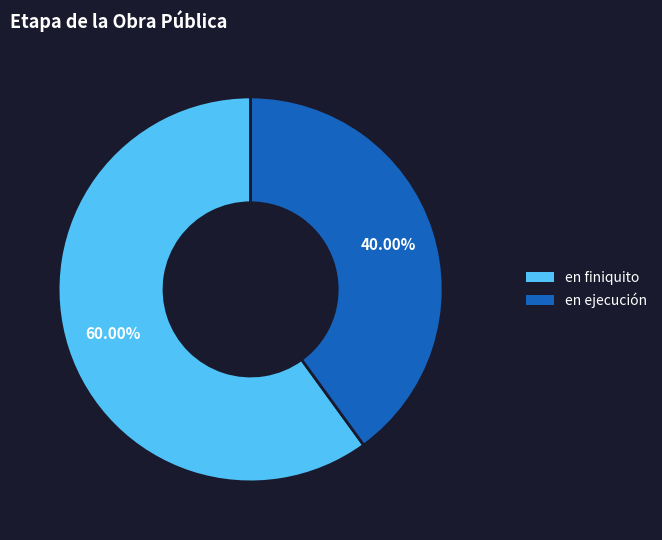

True or false: en finiquito accounts for 67% of the total.

False